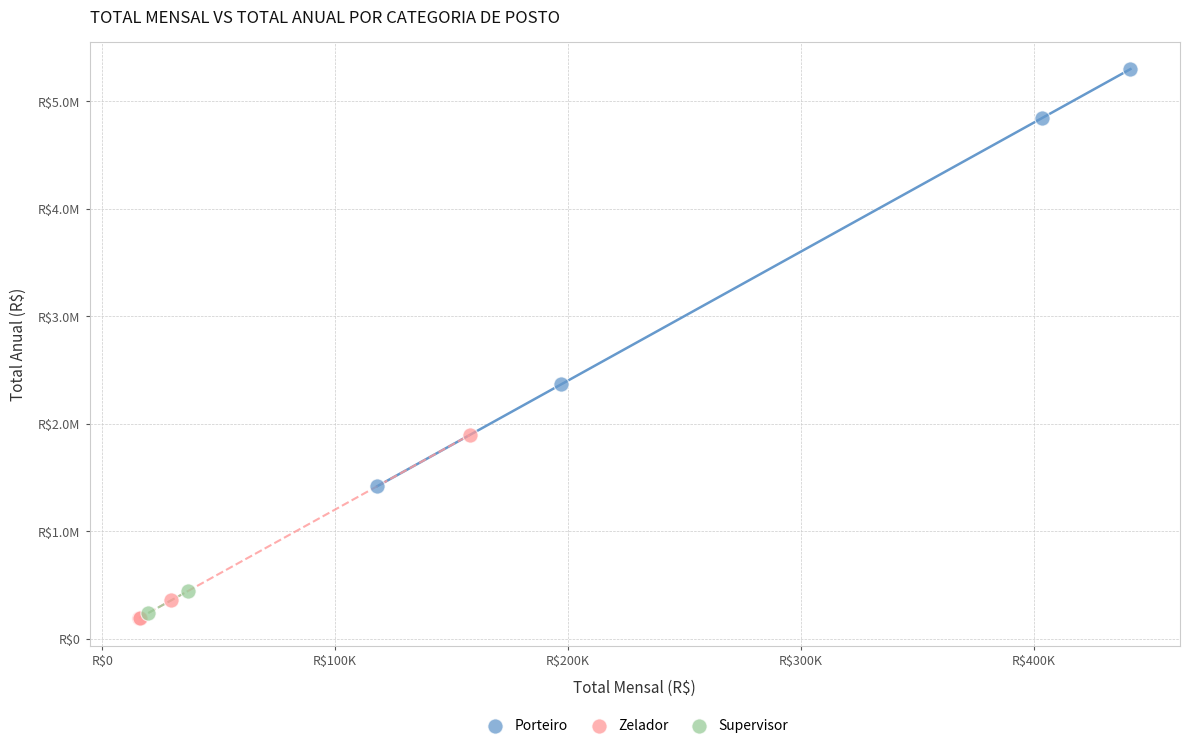

Which series reaches the maximum Y coordinate?

Porteiro